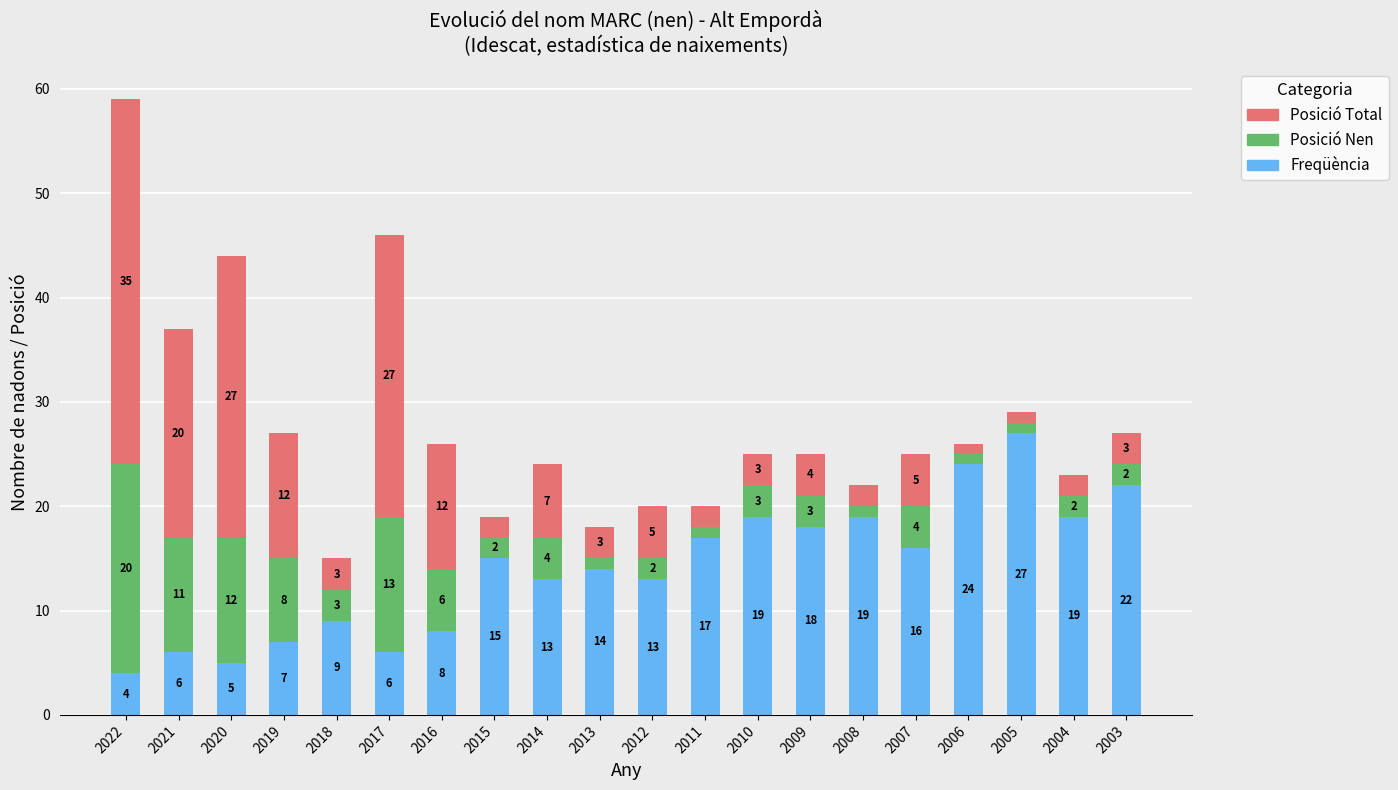

The value of Freqüència at 2004 is 19. True or false?

True